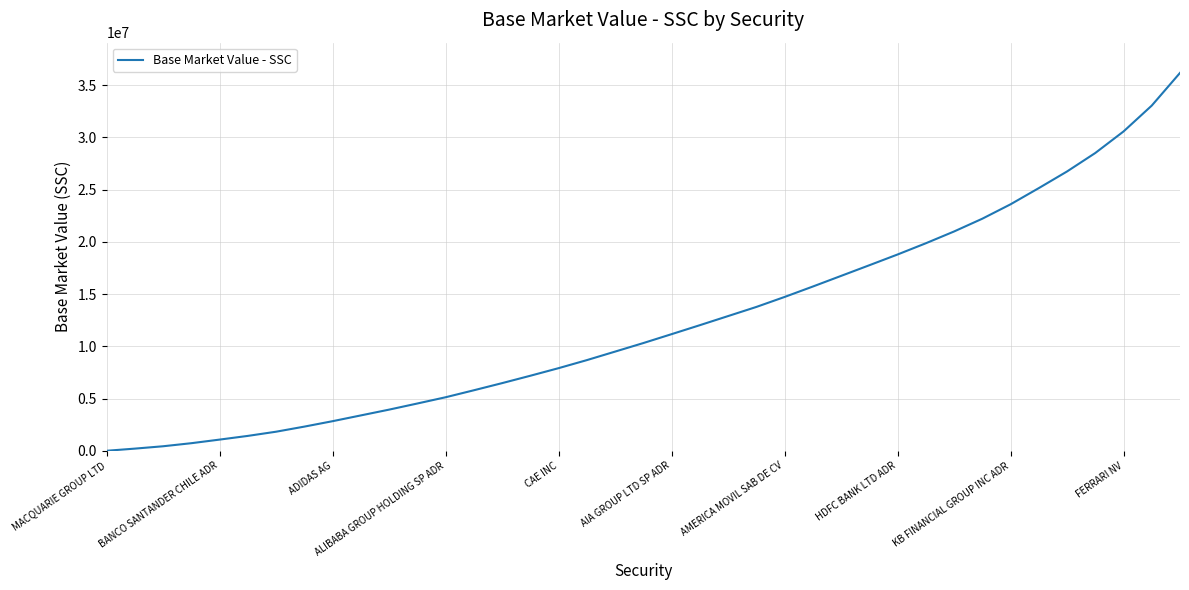

What is the difference between the second highest and minimum values?

33046472.1